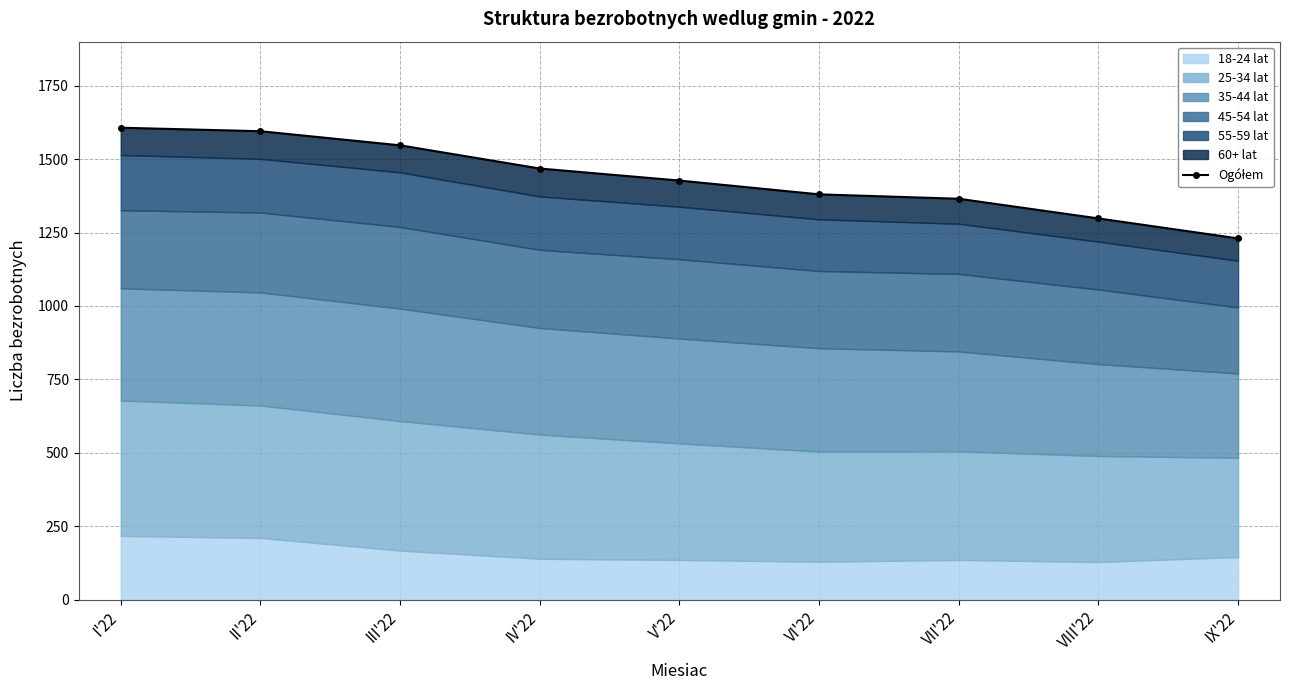

How many values are below 1427?

4